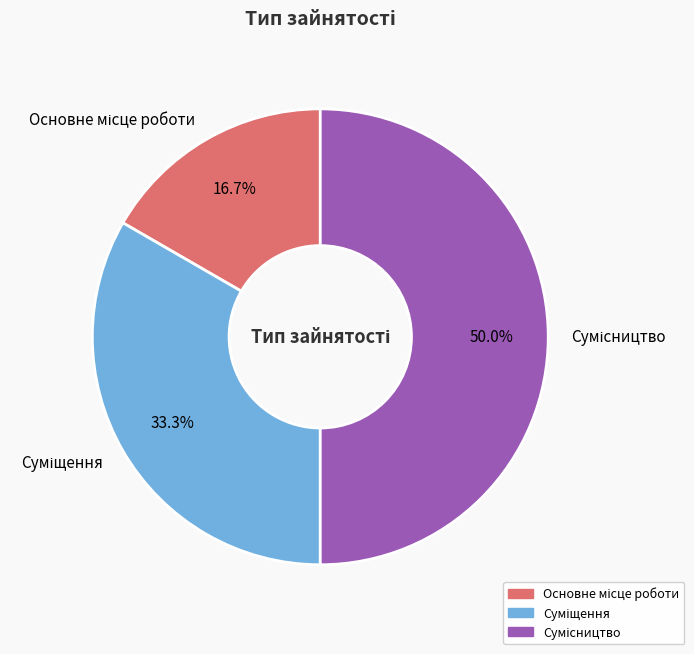

Count the number of slices in the pie.

3